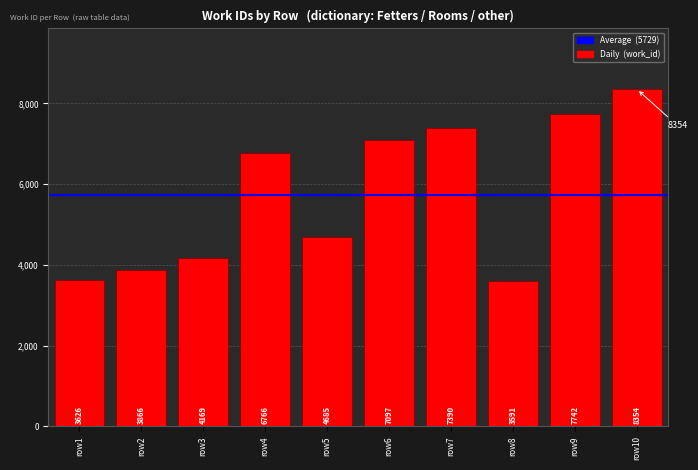

Reading right to left, transcribe all the data shown in this chart.

8354	7742	3591	7390	7097	4685	6766	4169	3866	3626